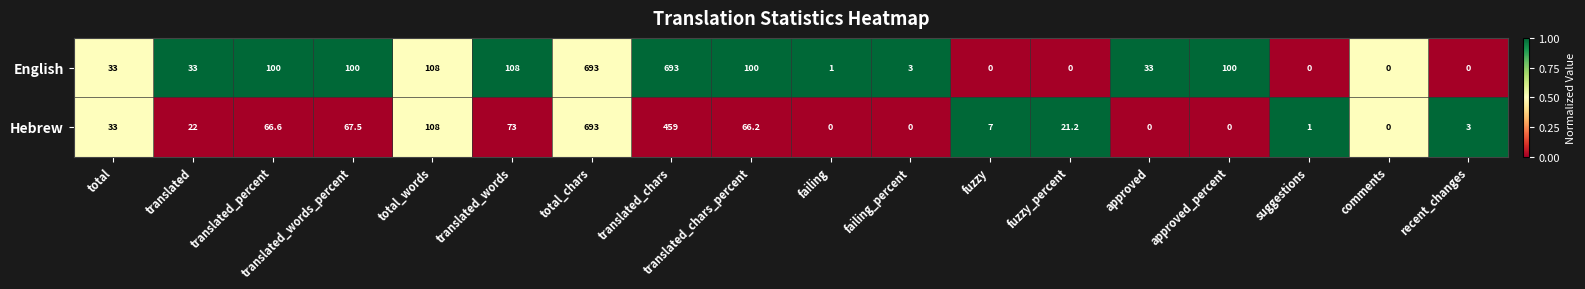

What is the total value across all series at translated_chars?

1152.0